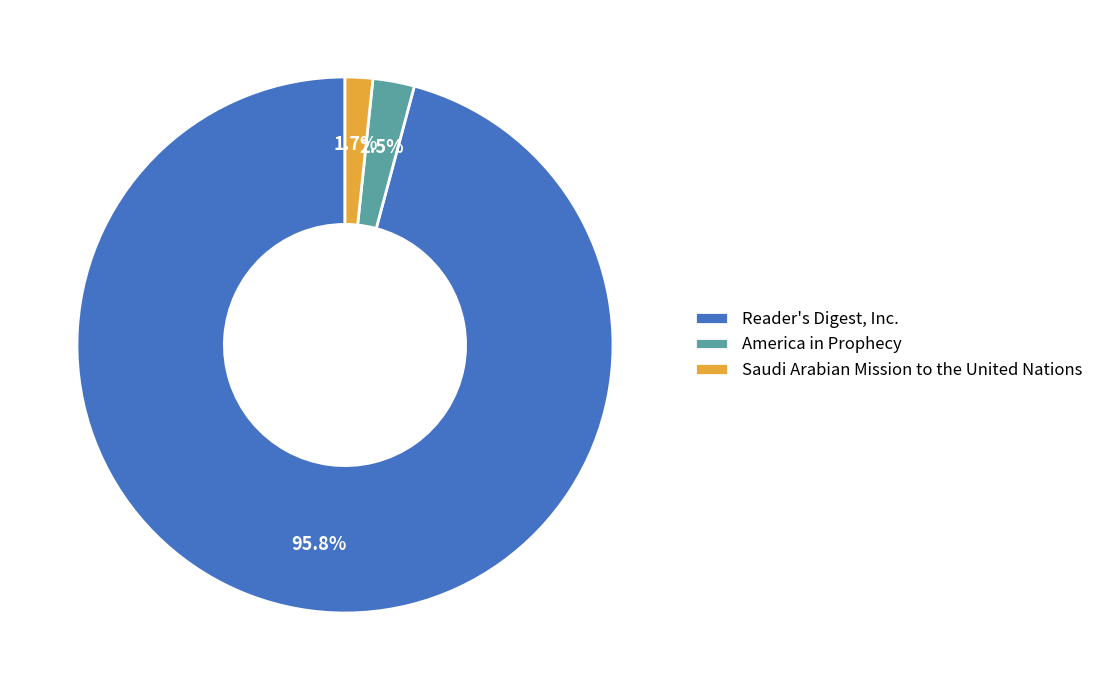

The Saudi Arabian Mission to the United Nations slice represents 2% of the pie. True or false?

True